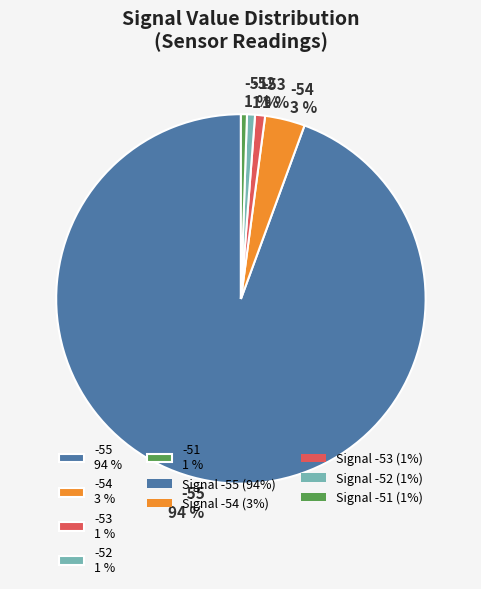

To the nearest percent, what is the combined percentage of -53 1 % and -52 1 %?

2%